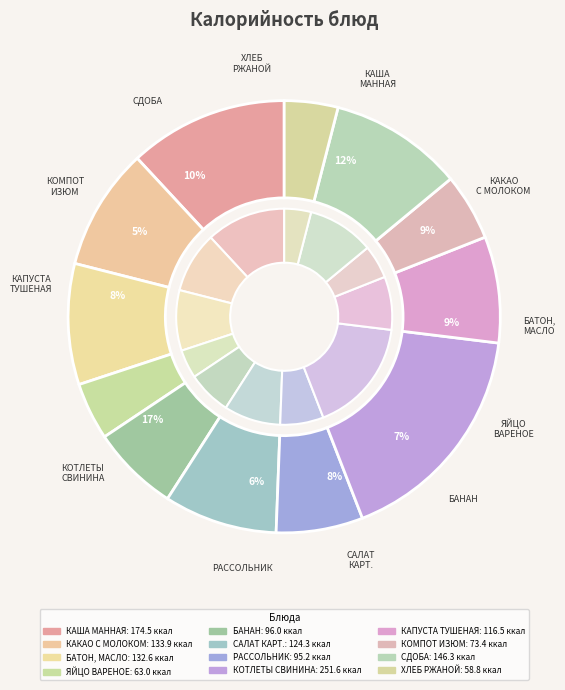

What is the ratio of the value at ХЛЕБ РЖАНОЙ to the value at САЛАТ КАРТОФЕЛЬНЫЙ?

0.5